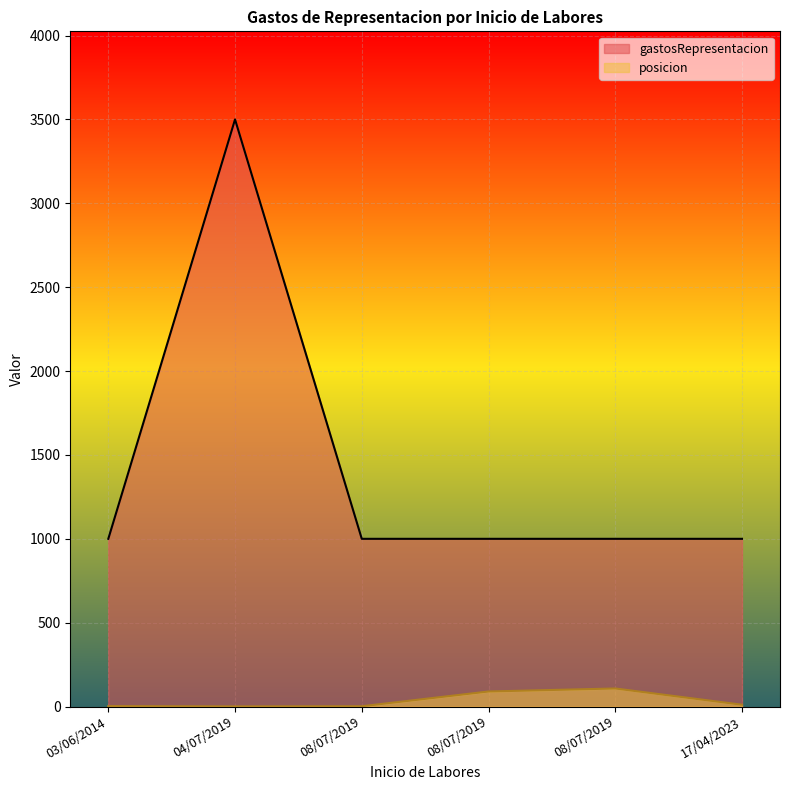

How many lines are shown in the chart?

2